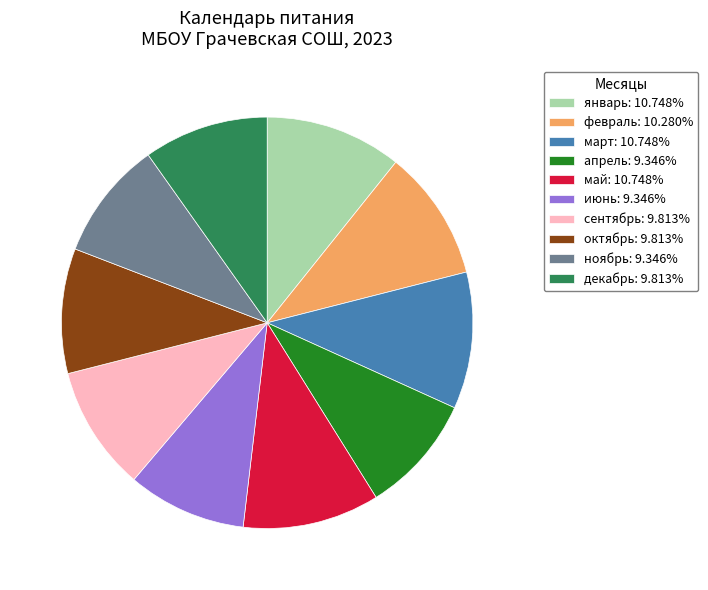

Do декабрь: 9.813% and январь: 10.748% together represent more than half of the pie?

No